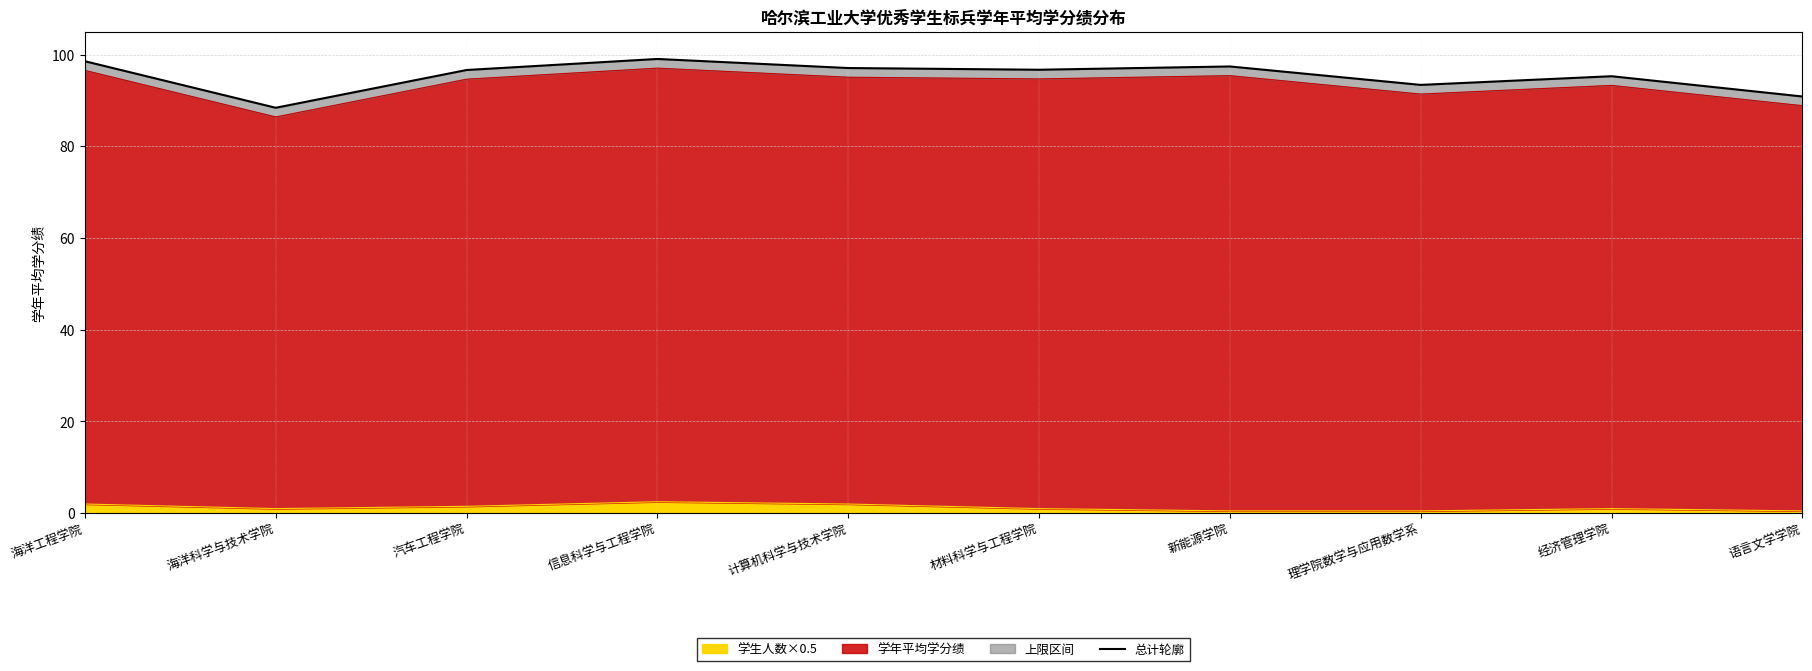

Is it true that the value at 海洋工程学院 is 98.6?

True